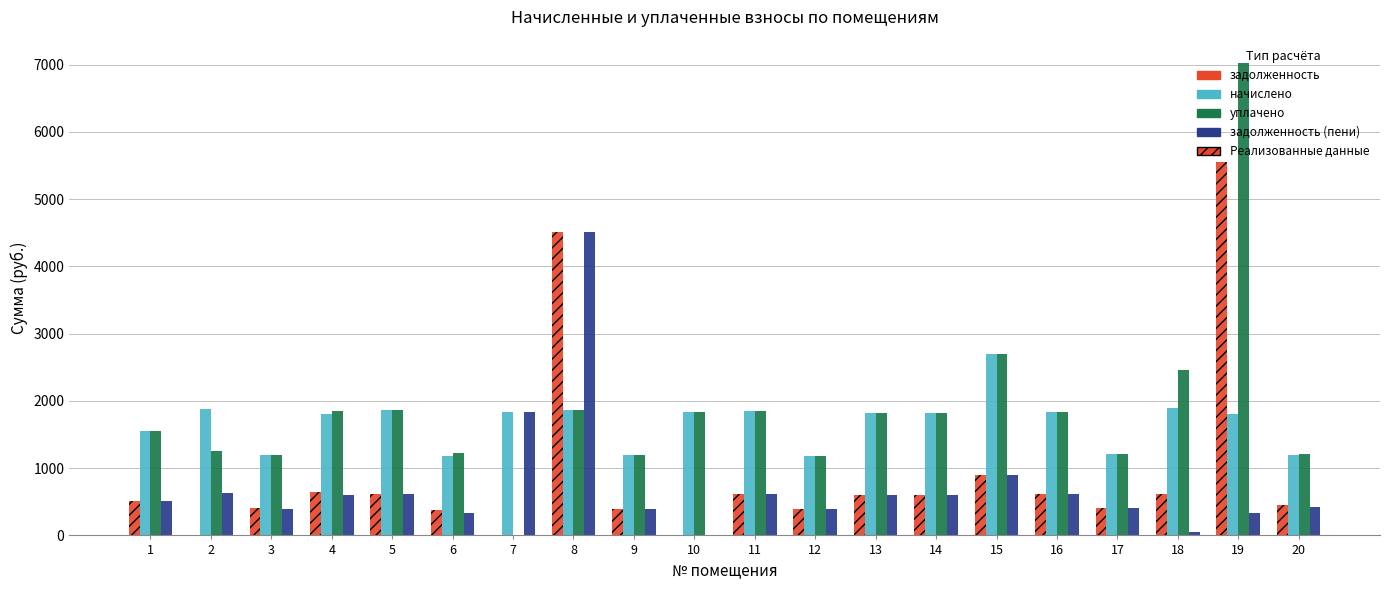

What is the difference between the maximum and minimum values in the задолженность series?

5556.0